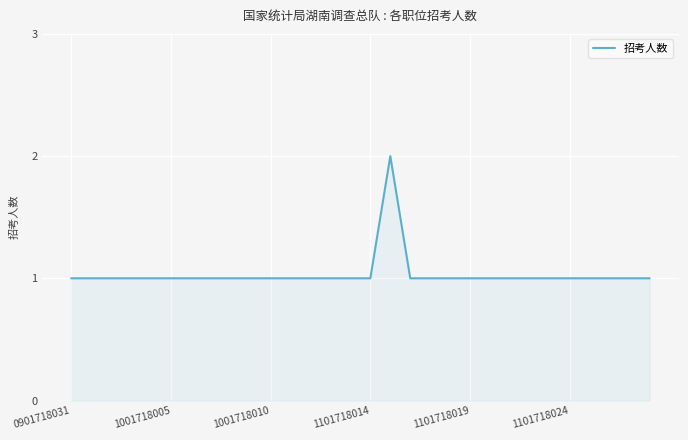

What is the difference between the maximum and minimum values?

1